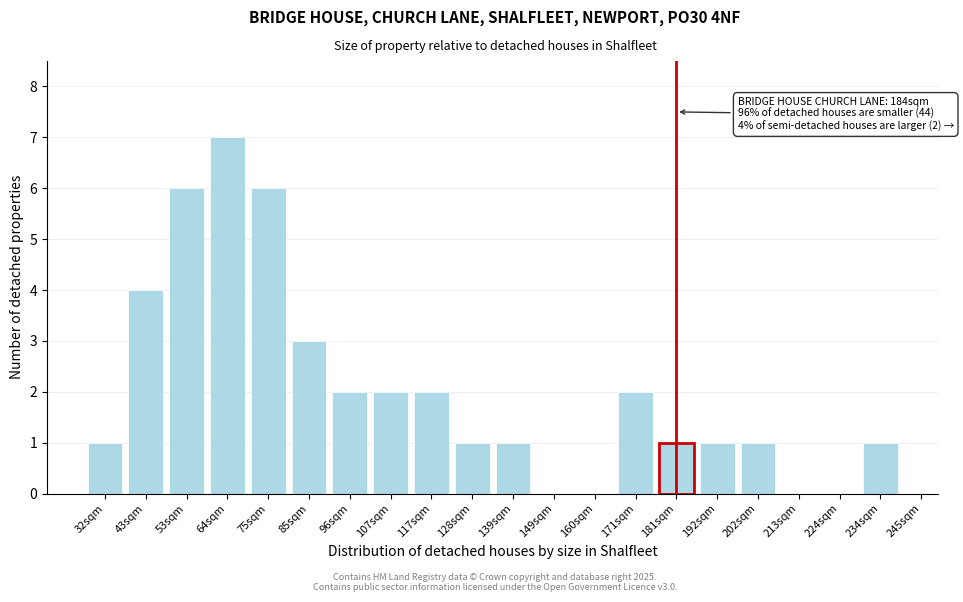

Reading left to right, what are all the values shown in this chart?

32sqm=1	43sqm=4	53sqm=6	64sqm=7	75sqm=6	85sqm=3	96sqm=2	107sqm=2	117sqm=2	128sqm=1	139sqm=1	149sqm=0	160sqm=0	171sqm=2	181sqm=1	192sqm=1	202sqm=1	213sqm=0	224sqm=0	234sqm=1